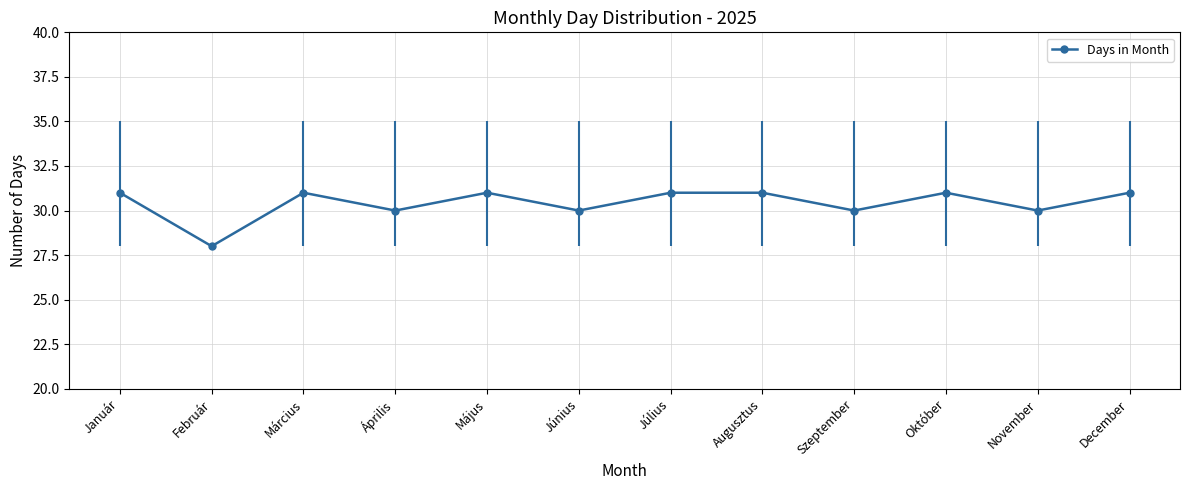

At which category does the data reach its first local valley?

Február